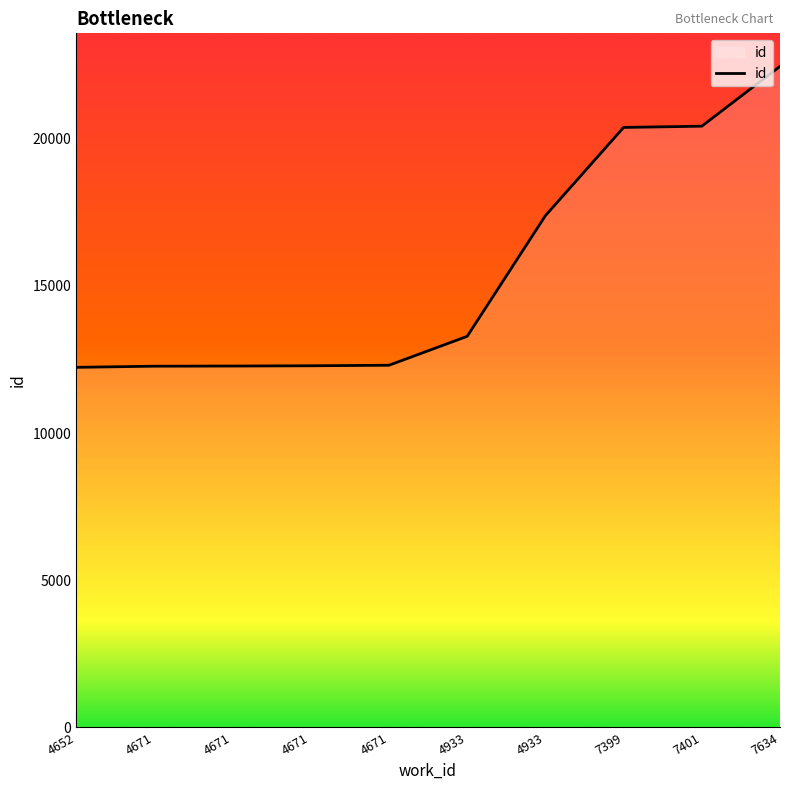

List the labels in order of value, smallest first.

4652, 4671, 4671, 4671, 4671, 4933, 4933, 7399, 7401, 7634